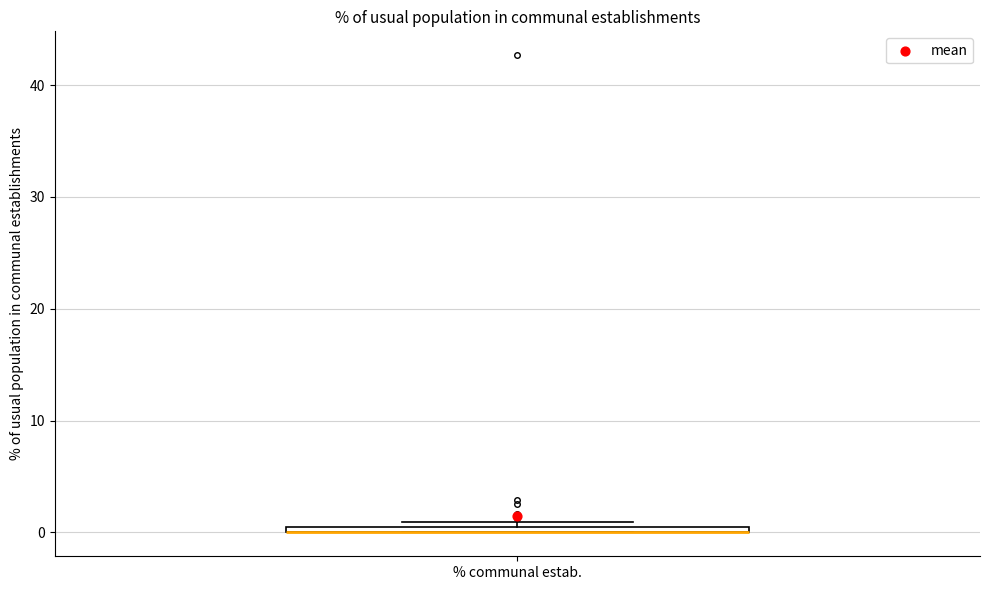

Where is the upper edge of the box for % communal estab. on the y-axis? The values are not printed on the chart, so give them approximately, as read against the axis.

1